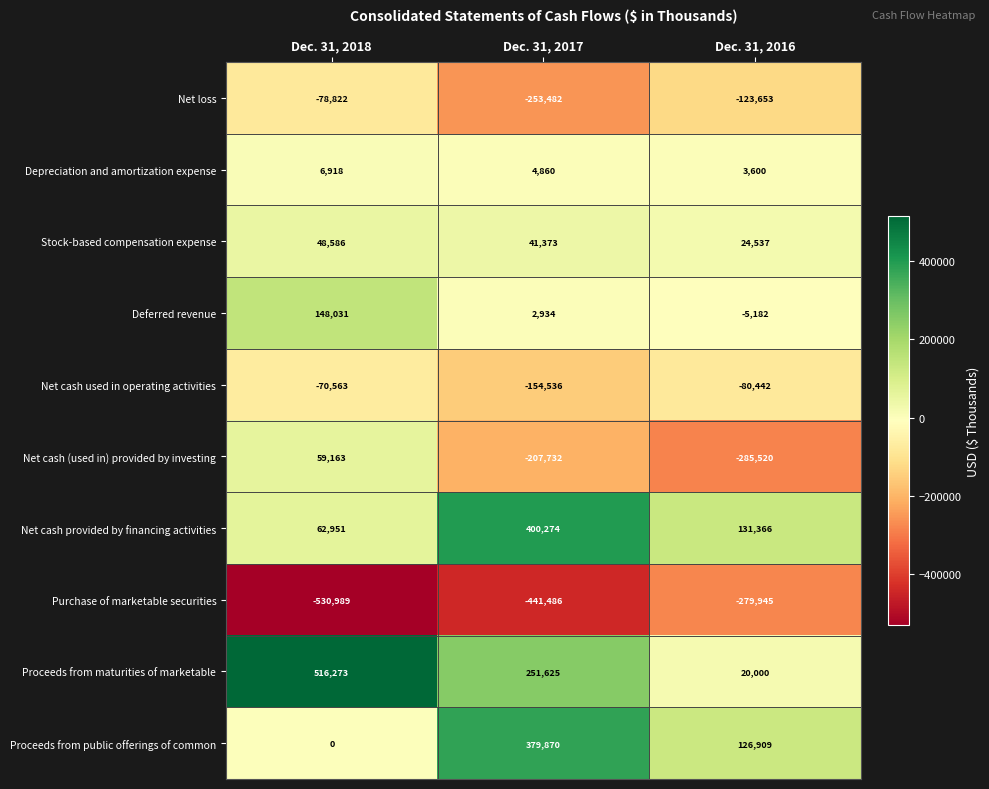

Reading left to right, extract all data points from this chart.

Net loss: Dec. 31, 2018=-78822	Dec. 31, 2017=-253482	Dec. 31, 2016=-123653
Depreciation and amortization expense: Dec. 31, 2018=6918	Dec. 31, 2017=4860	Dec. 31, 2016=3600
Stock-based compensation expense: Dec. 31, 2018=48586	Dec. 31, 2017=41373	Dec. 31, 2016=24537
Deferred revenue: Dec. 31, 2018=148031	Dec. 31, 2017=2934	Dec. 31, 2016=-5182
Net cash used in operating activities: Dec. 31, 2018=-70563	Dec. 31, 2017=-154536	Dec. 31, 2016=-80442
Net cash (used in) provided by investing: Dec. 31, 2018=59163	Dec. 31, 2017=-207732	Dec. 31, 2016=-285520
Net cash provided by financing activities: Dec. 31, 2018=62951	Dec. 31, 2017=400274	Dec. 31, 2016=131366
Purchase of marketable securities: Dec. 31, 2018=-530989	Dec. 31, 2017=-441486	Dec. 31, 2016=-279945
Proceeds from maturities of marketable: Dec. 31, 2018=516273	Dec. 31, 2017=251625	Dec. 31, 2016=20000
Proceeds from public offerings of common: Dec. 31, 2018=0	Dec. 31, 2017=379870	Dec. 31, 2016=126909